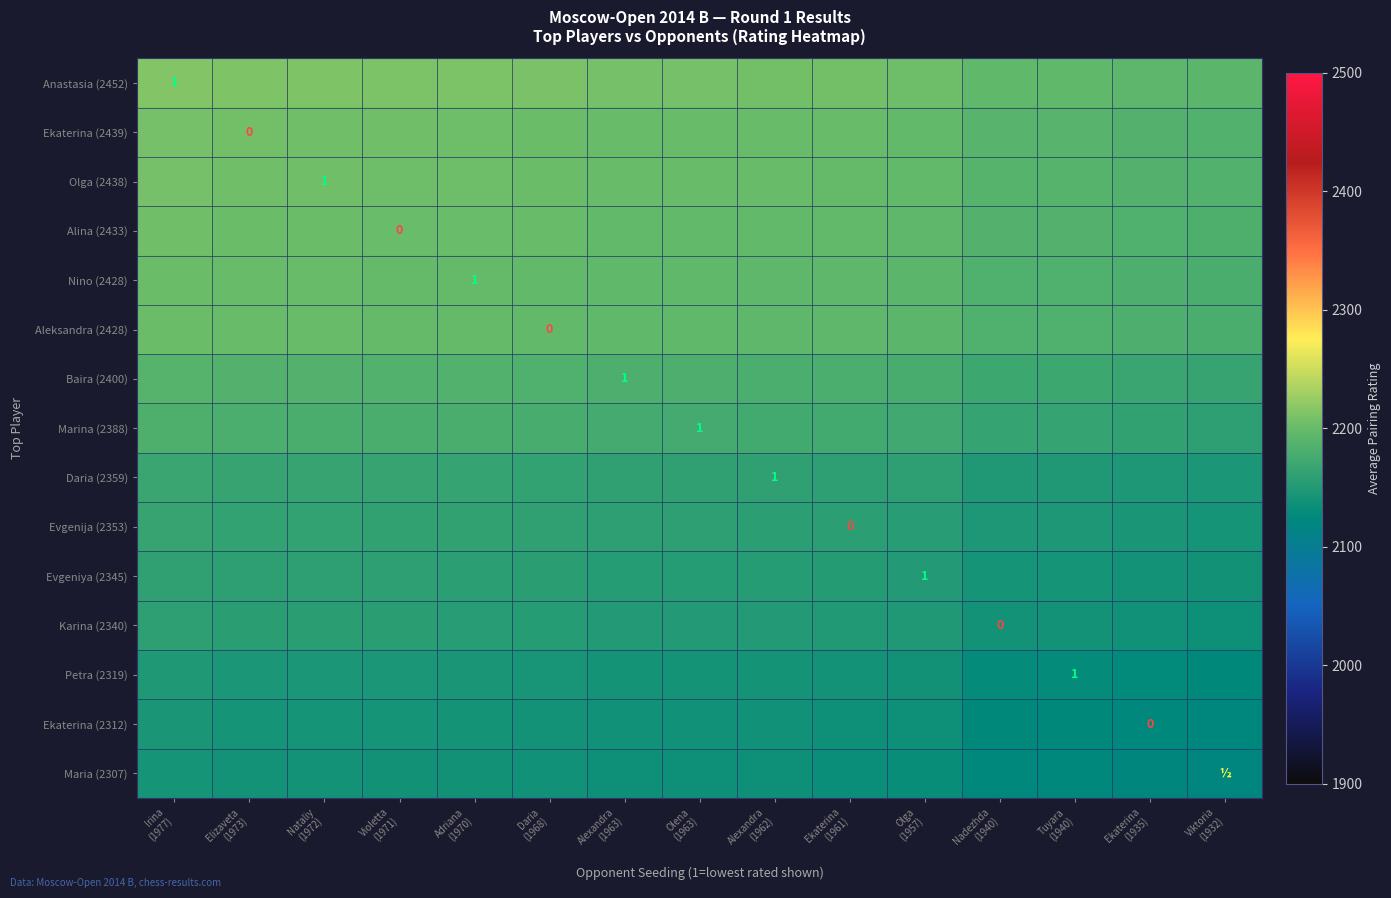

What value does the Ekaterina (2439) series have at Viktoria (1932)?

2185.5